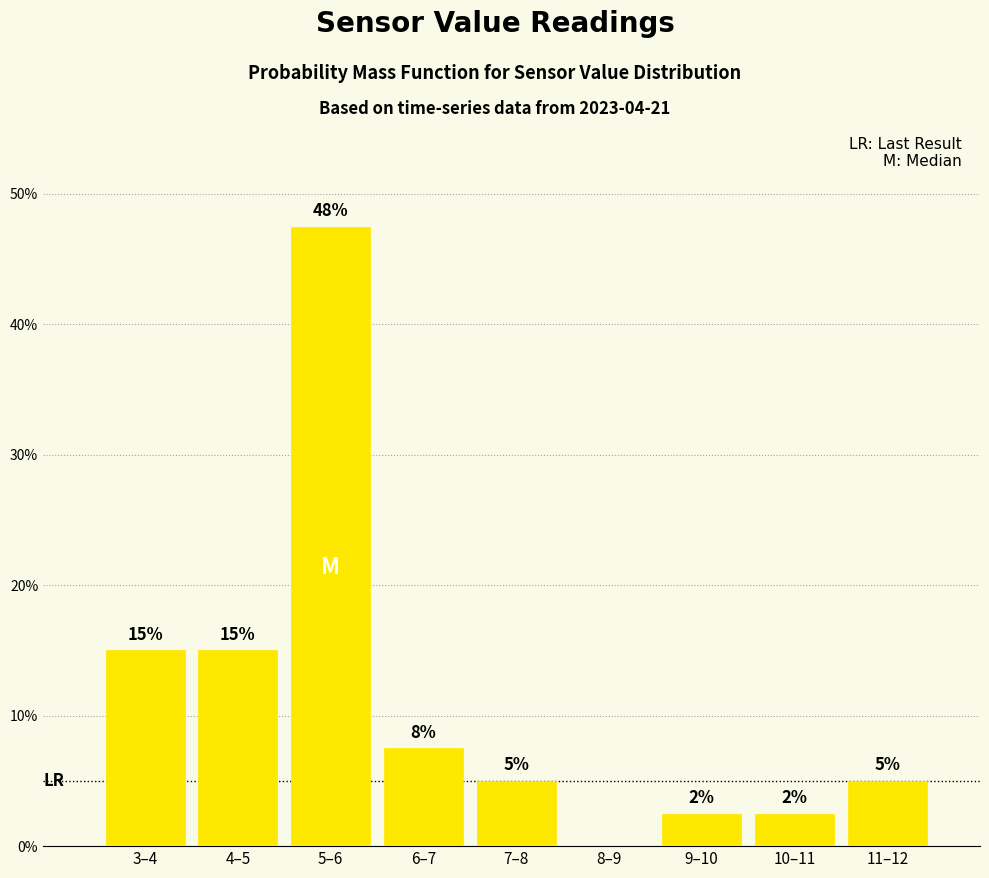

Between 9–10 and 6–7, which is larger?

6–7